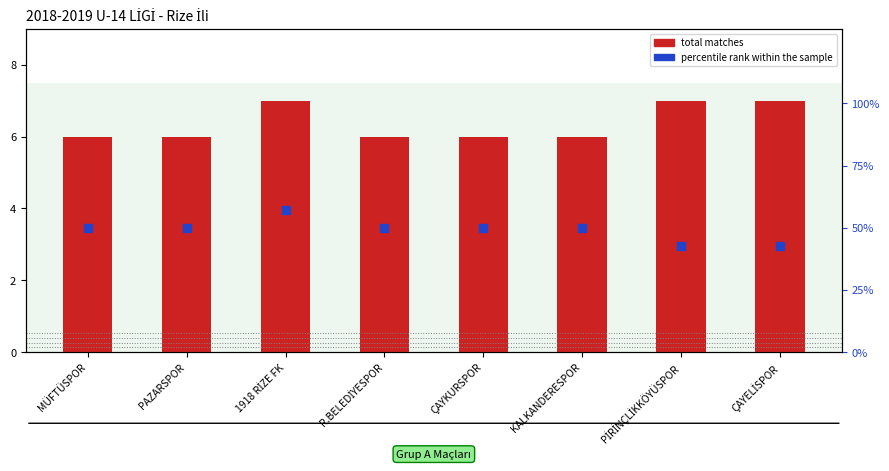

What are all the series names shown in the legend?

total matches, percentile rank within the sample